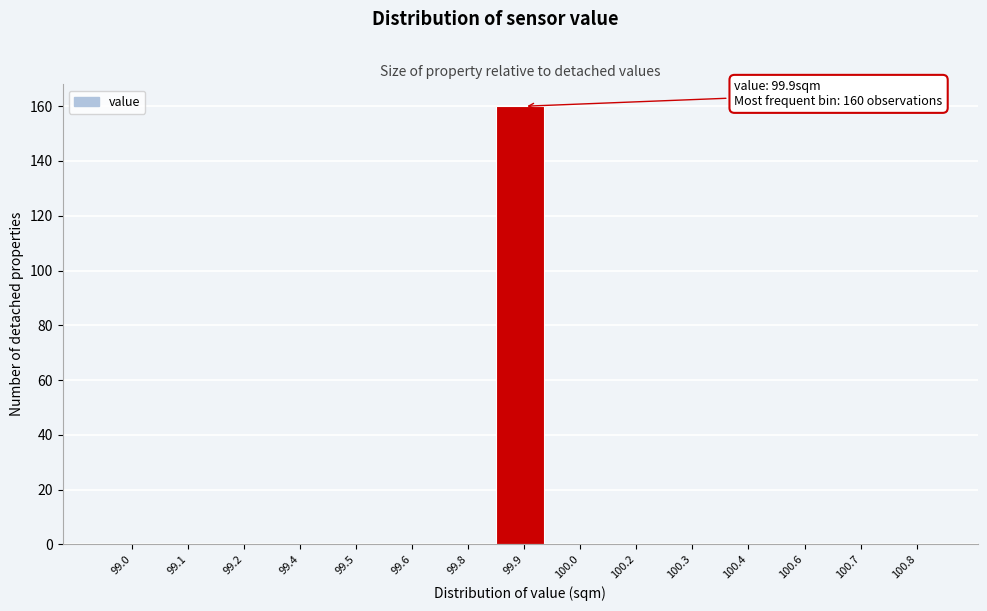

Reading left to right, extract all data points from this chart.

99.0=0	99.1=0	99.2=0	99.4=0	99.5=0	99.6=0	99.8=0	99.9=160	100.0=0	100.2=0	100.3=0	100.4=0	100.6=0	100.7=0	100.8=0